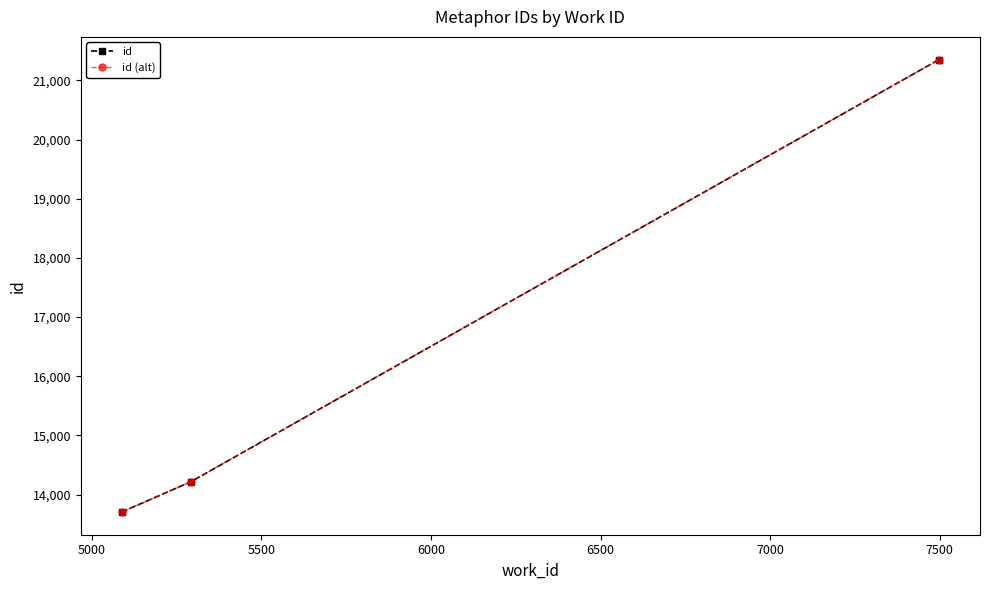

Is this an area chart (filled region under the line)?

No